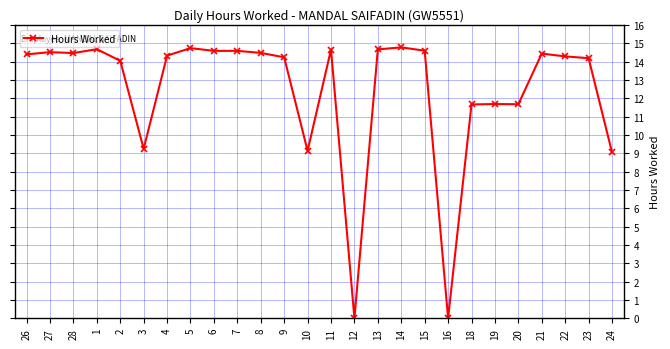

Is it true that the value at 4 is 9.5?

False